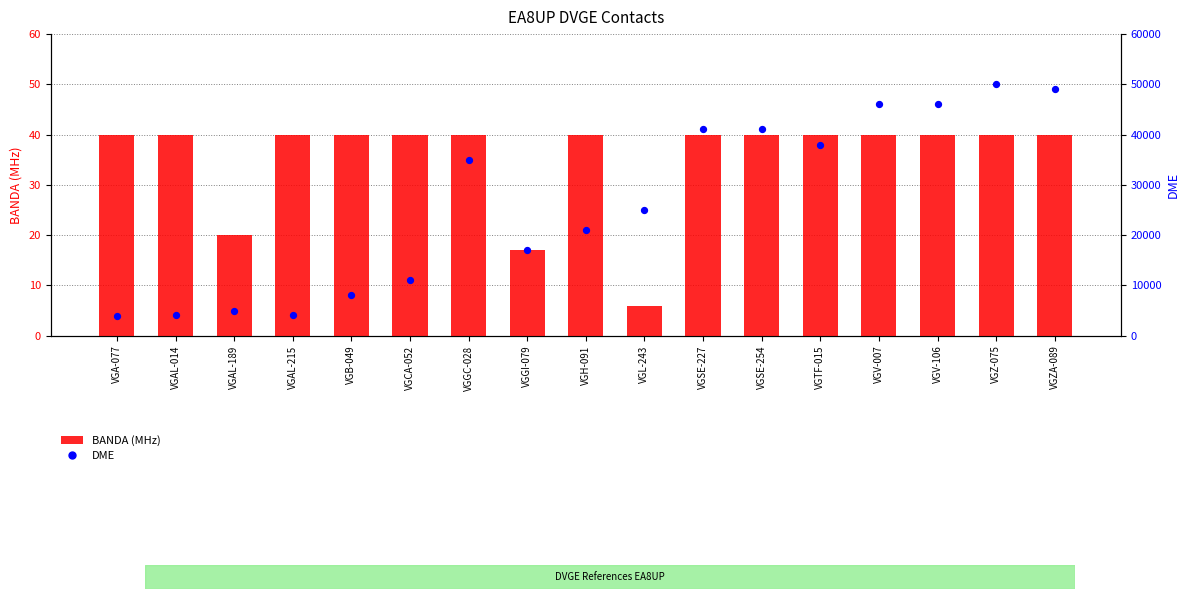

Is the value of DME at VGGC-028 greater than the value of BANDA (MHz) at VGB-049?

Yes